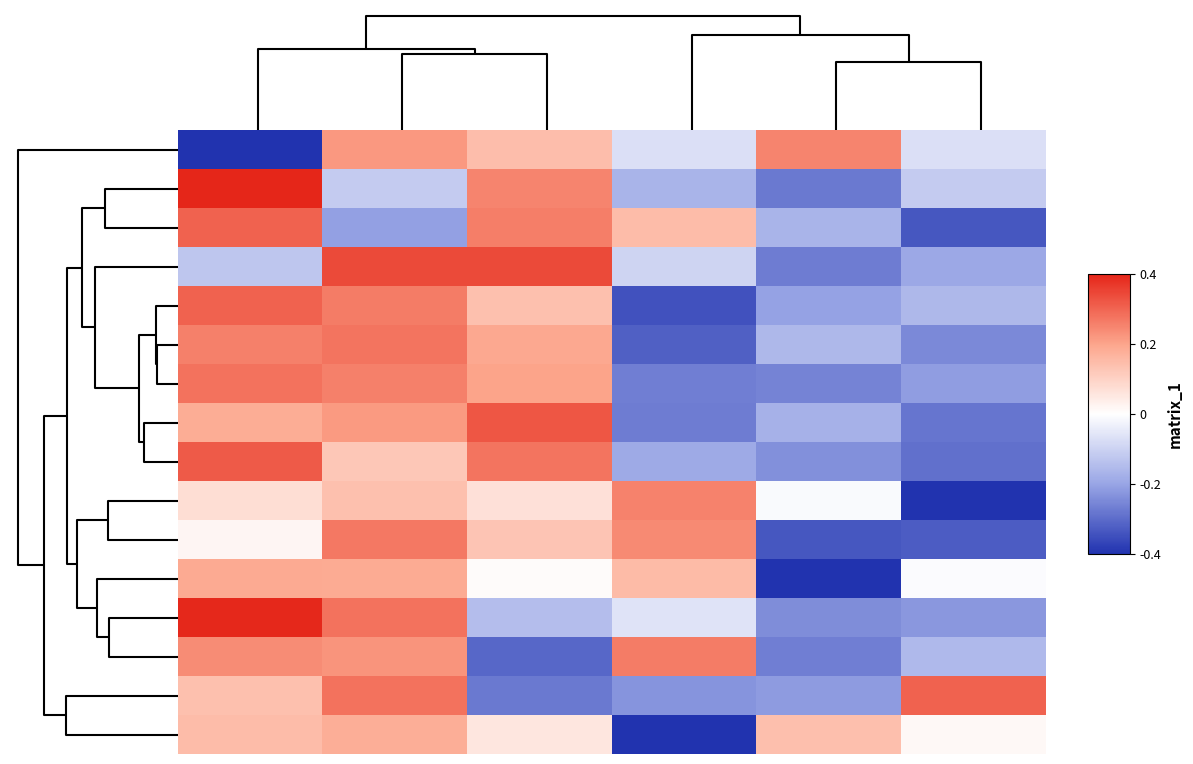

How many series are shown in this chart?

16